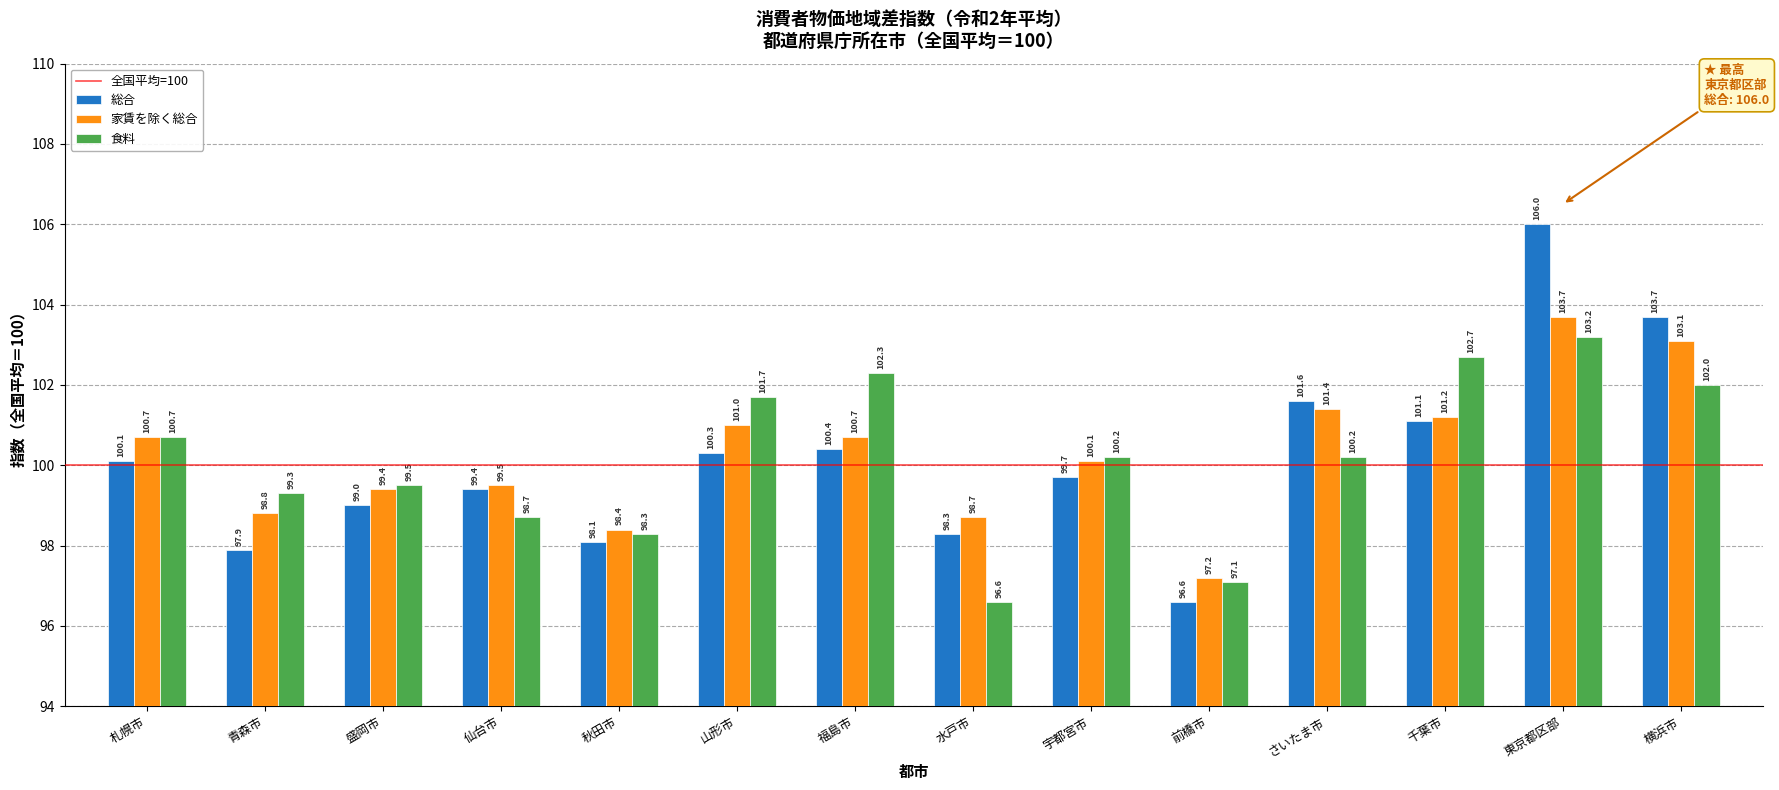

Reading left to right, what are all the values shown in this chart?

総合: 札幌市=100.1	青森市=97.9	盛岡市=99.0	仙台市=99.4	秋田市=98.1	山形市=100.3	福島市=100.4	水戸市=98.3	宇都宮市=99.7	前橋市=96.6	さいたま市=101.6	千葉市=101.1	東京都区部=106.0	横浜市=103.7
家賃を除く総合: 札幌市=100.7	青森市=98.8	盛岡市=99.4	仙台市=99.5	秋田市=98.4	山形市=101.0	福島市=100.7	水戸市=98.7	宇都宮市=100.1	前橋市=97.2	さいたま市=101.4	千葉市=101.2	東京都区部=103.7	横浜市=103.1
食料: 札幌市=100.7	青森市=99.3	盛岡市=99.5	仙台市=98.7	秋田市=98.3	山形市=101.7	福島市=102.3	水戸市=96.6	宇都宮市=100.2	前橋市=97.1	さいたま市=100.2	千葉市=102.7	東京都区部=103.2	横浜市=102.0